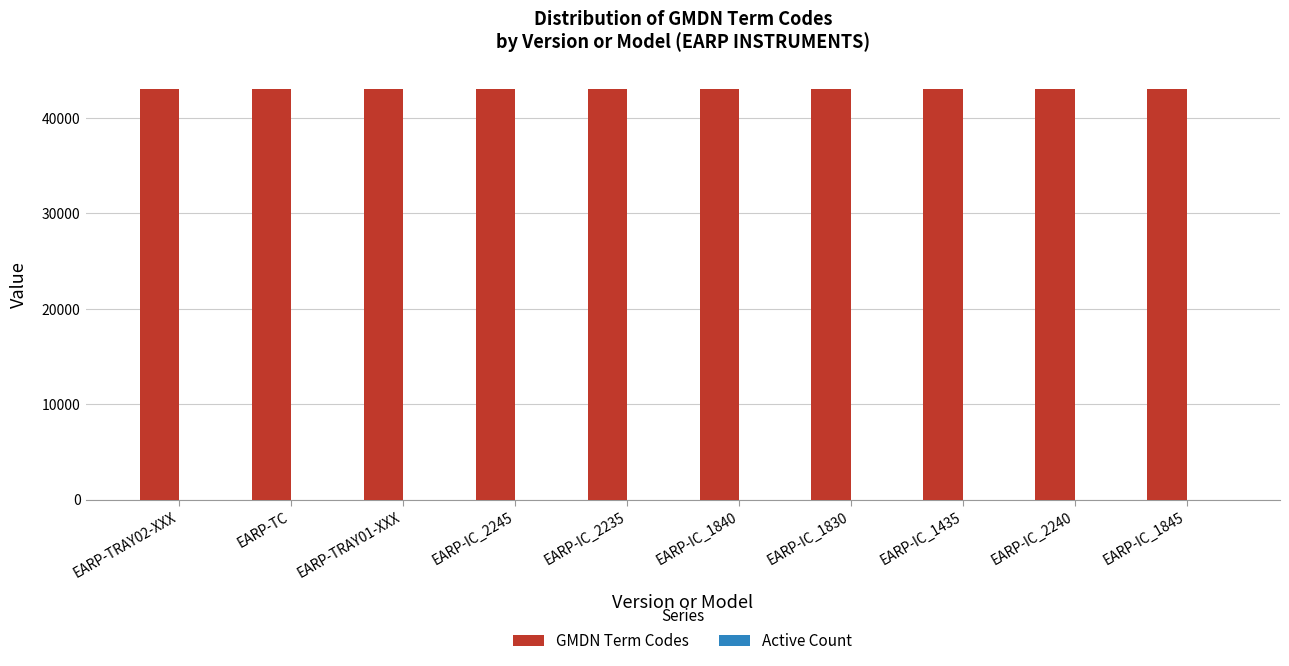

Which series has the largest total across all categories?

GMDN Term Codes